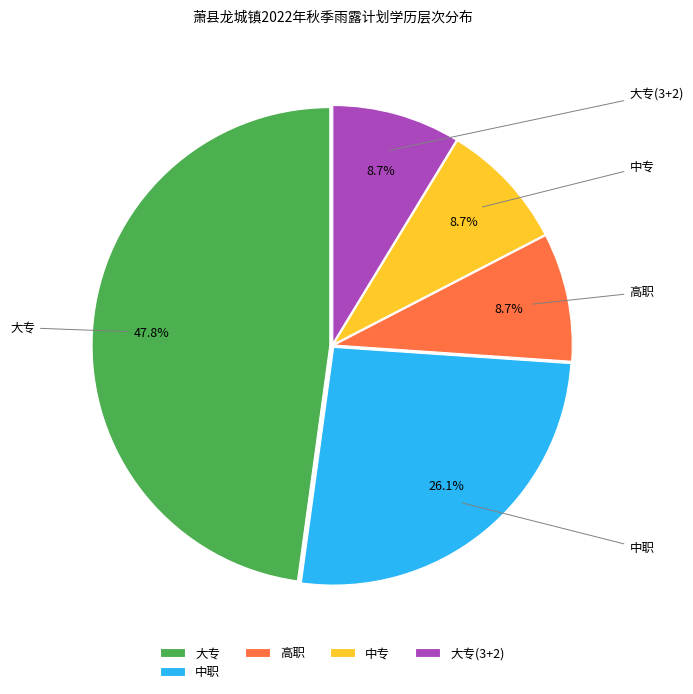

Do 大专(3+2) and 大专 together represent more than half of the pie?

Yes